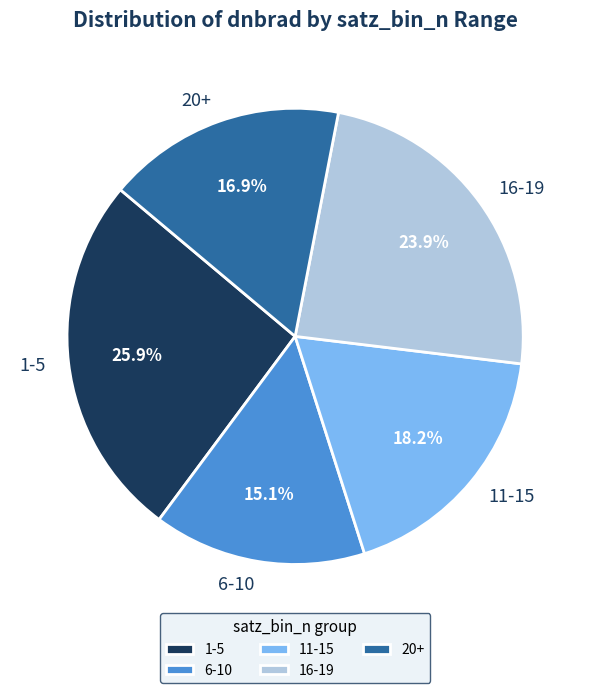

Is 20+ the majority of the pie?

No